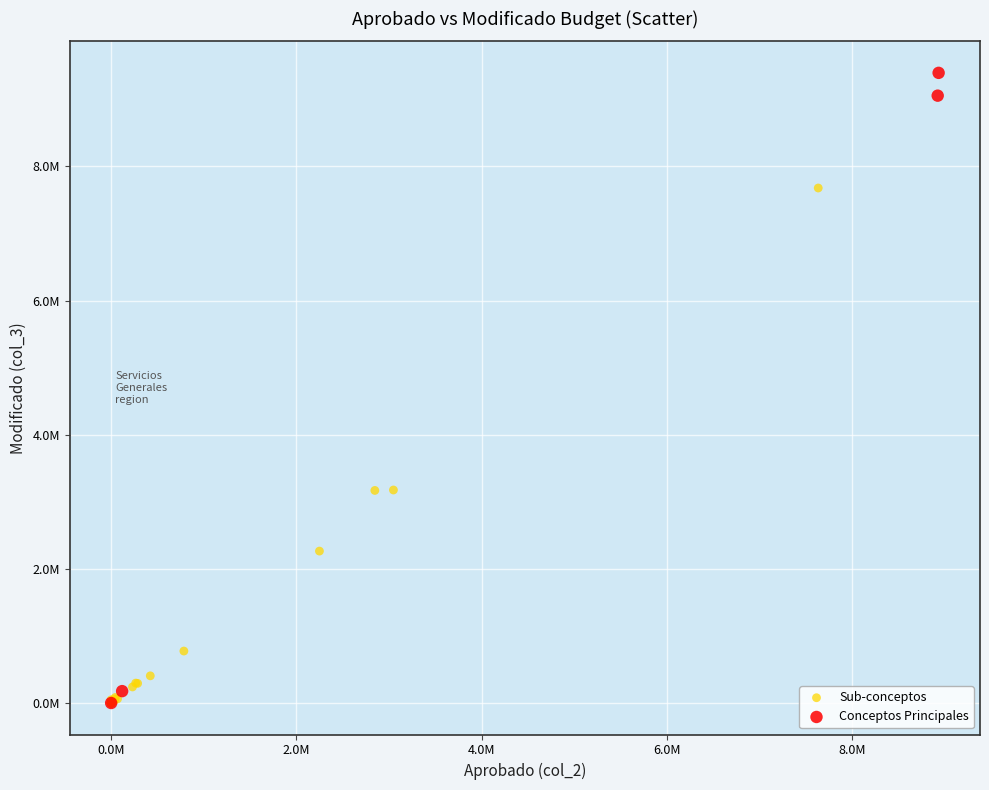

Which series contains the highest Y value?

Conceptos Principales